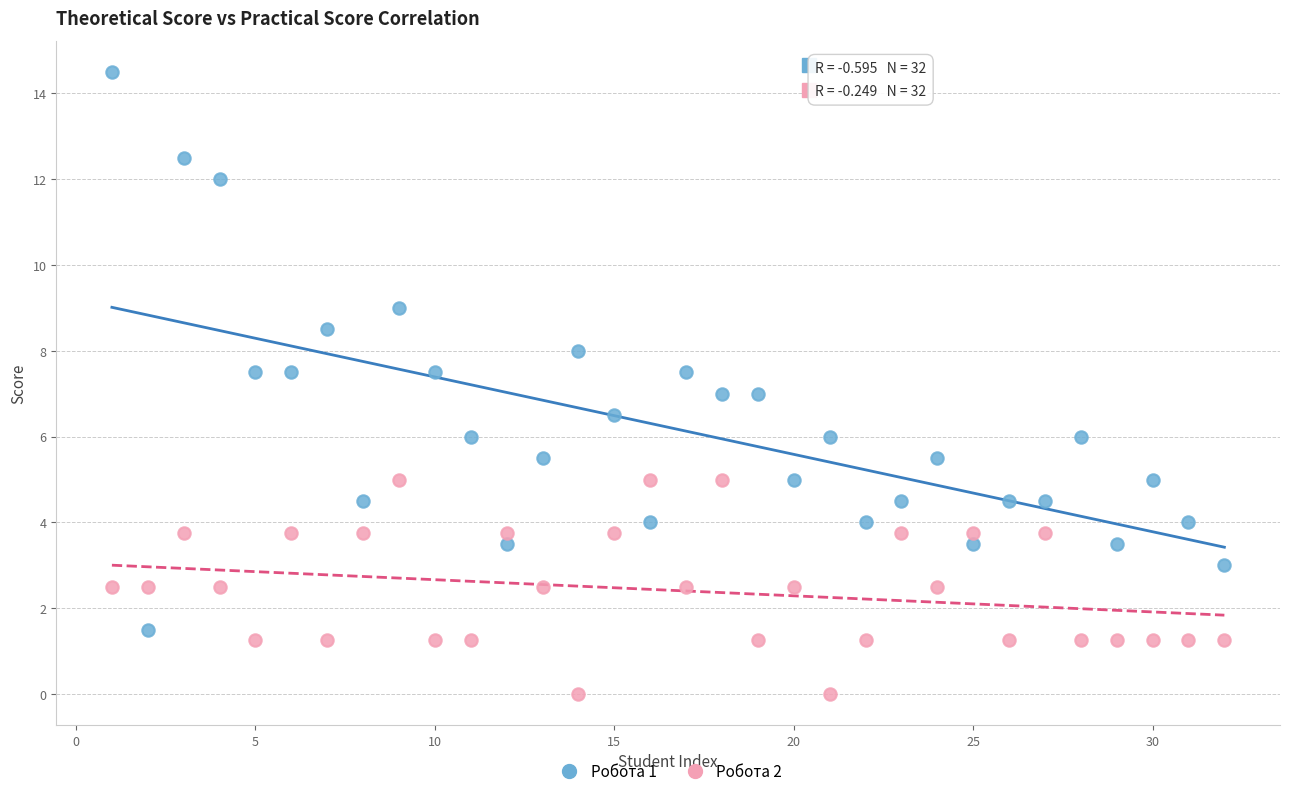

Which series contains the highest Y value?

Робота 1